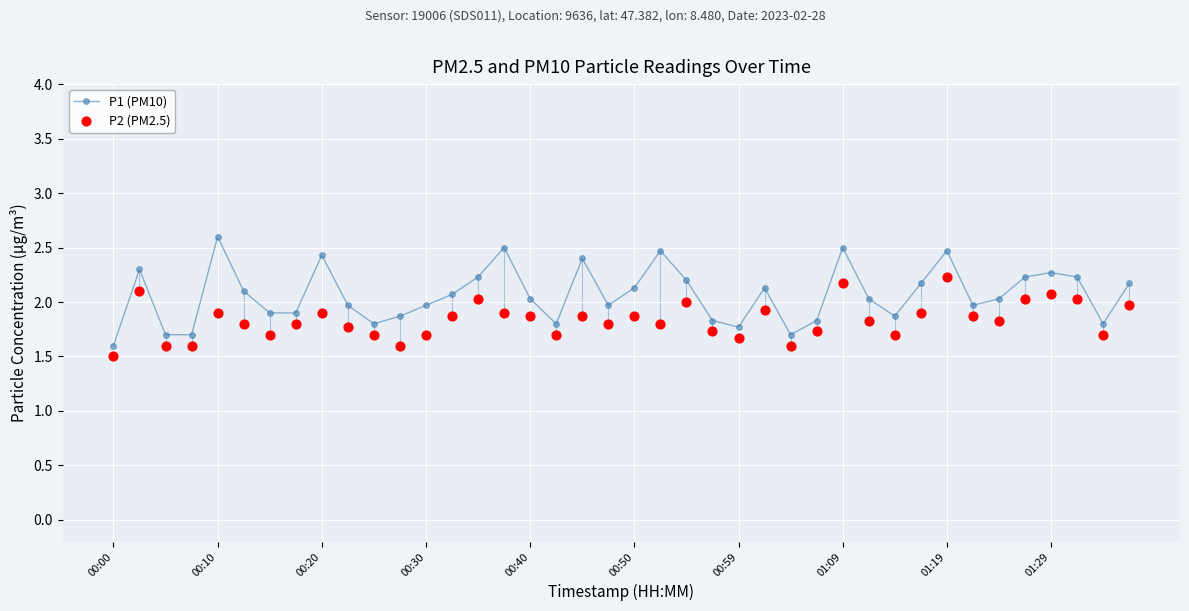

At which label does P1 (PM10) reach its minimum?

00:00